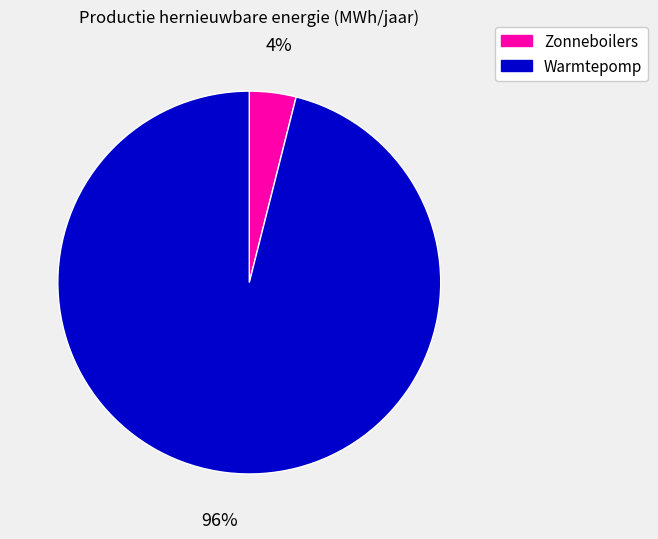

Do Zonneboilers and Warmtepomp together represent more than half of the pie?

Yes